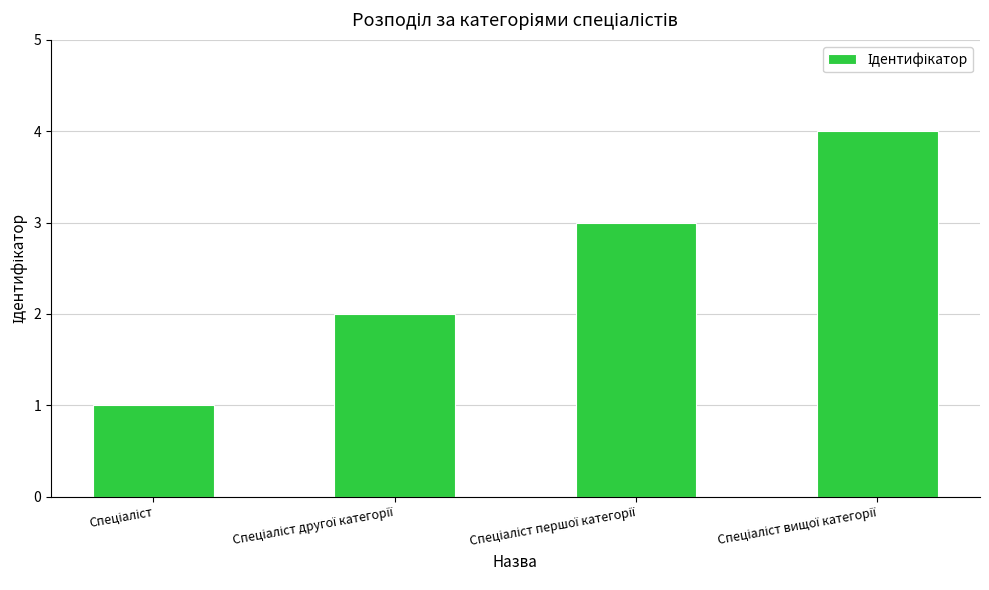

How many data points does each series have?

4